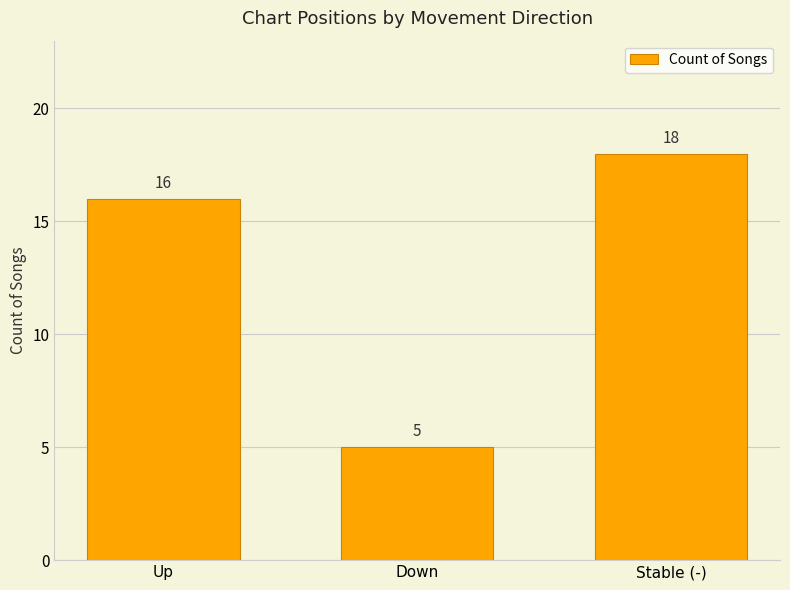

What is the change in value from Up to Down?

-11